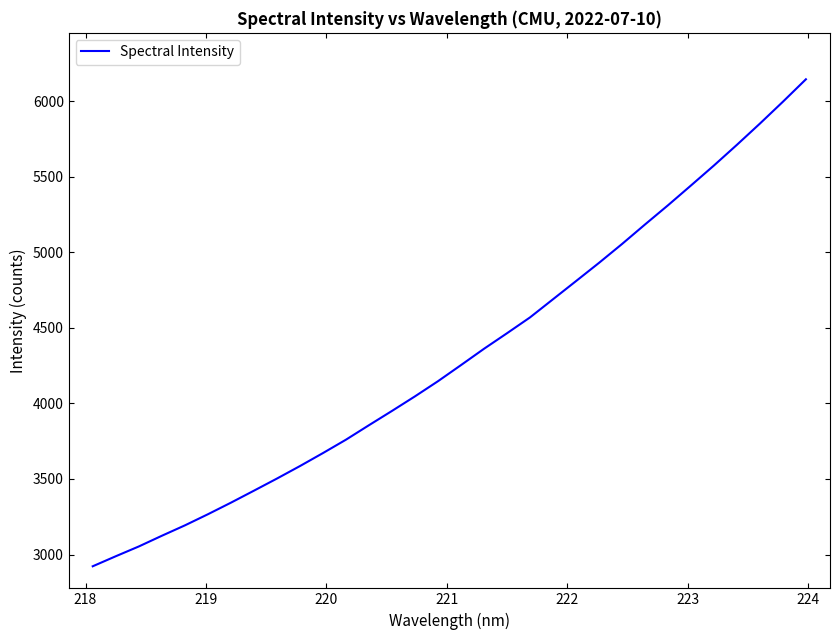

What is the maximum value shown in the chart?

6144.4